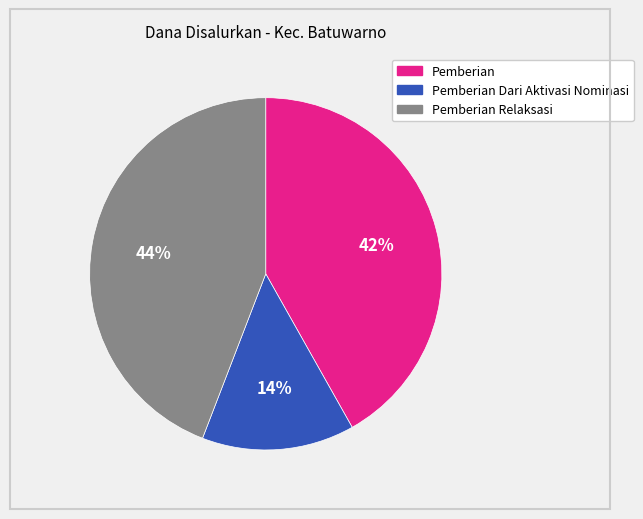

Is there any slice that represents more than half of the pie?

No